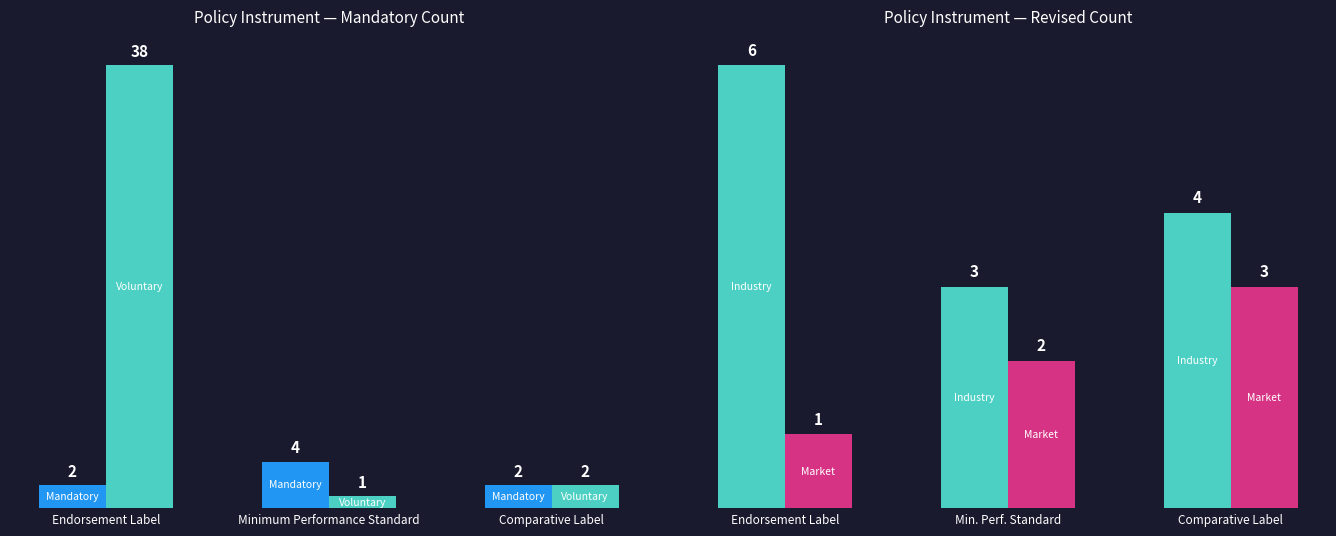

What is the difference between the maximum and second lowest values in the Revised series?

1